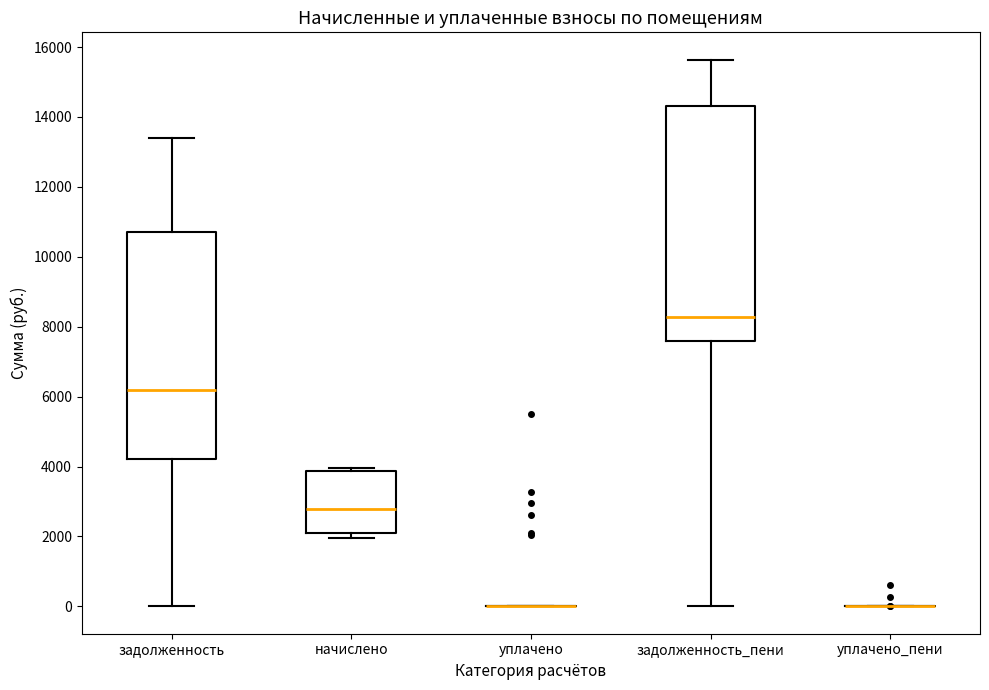

Reading left to right, transcribe this box plot: for each box, give where its median line is, the range the box spans, and where its two whiskers end, as read against the y-axis. The values are not printed on the chart, so give them approximately, as read against the axis.

задолженность: median 6200, box 4200 to 10800, whiskers 0 to 13400
начислено: median 2800, box 2000 to 3800, whiskers 2000 (just below the box's lower edge) to 4000
уплачено: box collapsed to a line at 0, whiskers 0 to 0
задолженность_пени: median 8200, box 7600 to 14400, whiskers 0 to 15600
уплачено_пени: box collapsed to a line at 0, whiskers 0 to 0